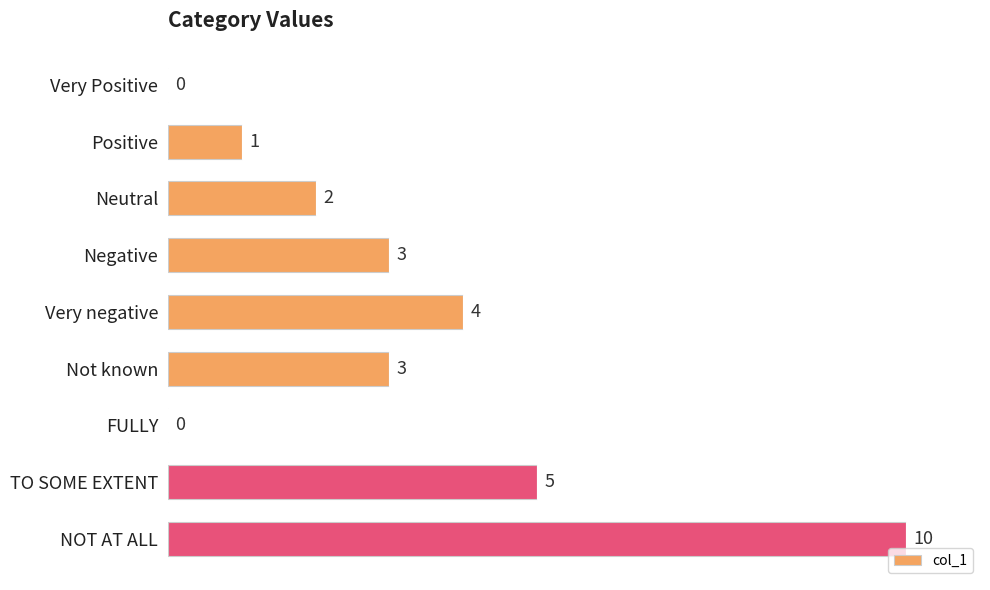

What is the sum of all values?

28